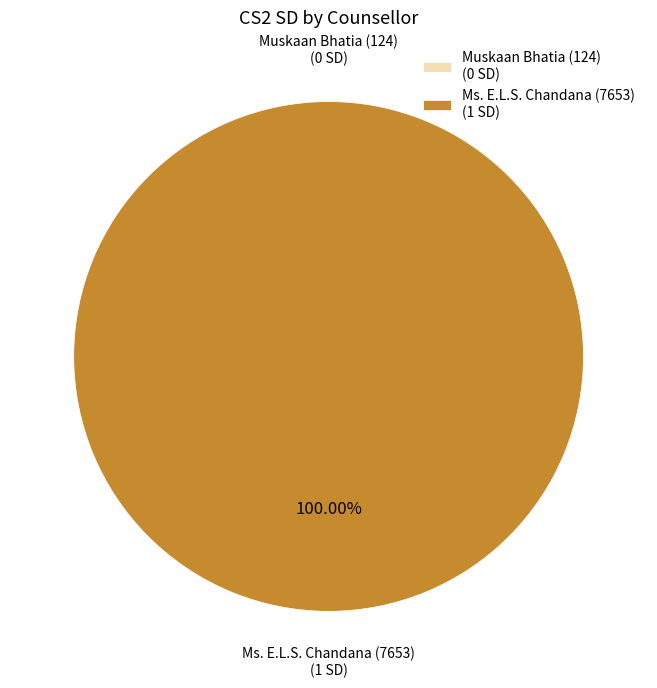

What is the change in value from Muskaan Bhatia (124) to Ms. E.L.S. Chandana (7653)?

+1